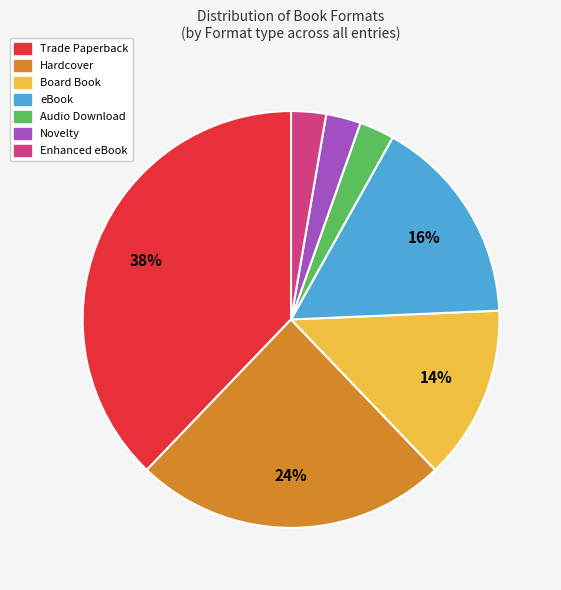

To the nearest percent, what is the average slice percentage?

14%